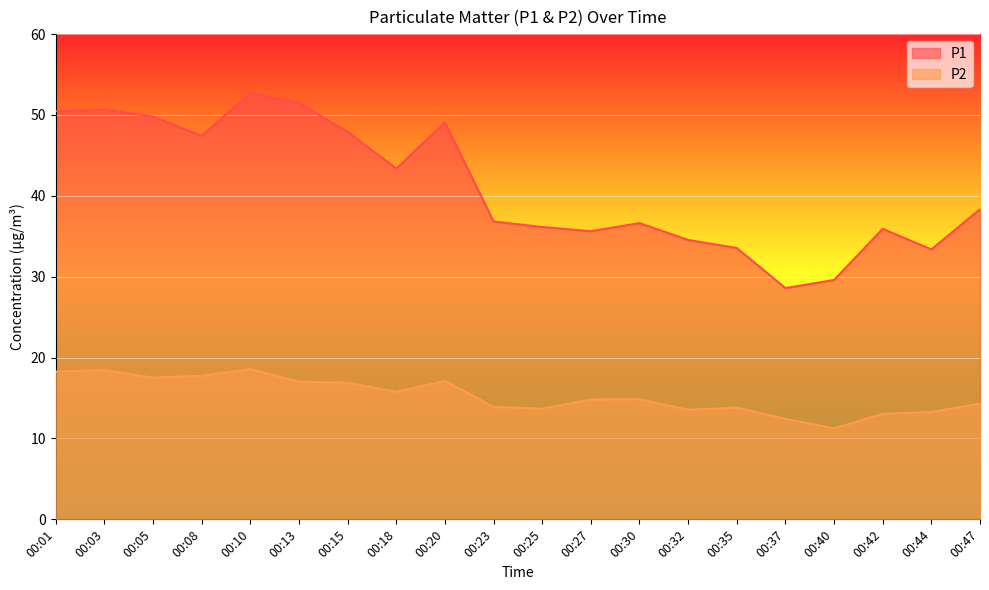

At which category does P2 reach its first local valley?

00:05